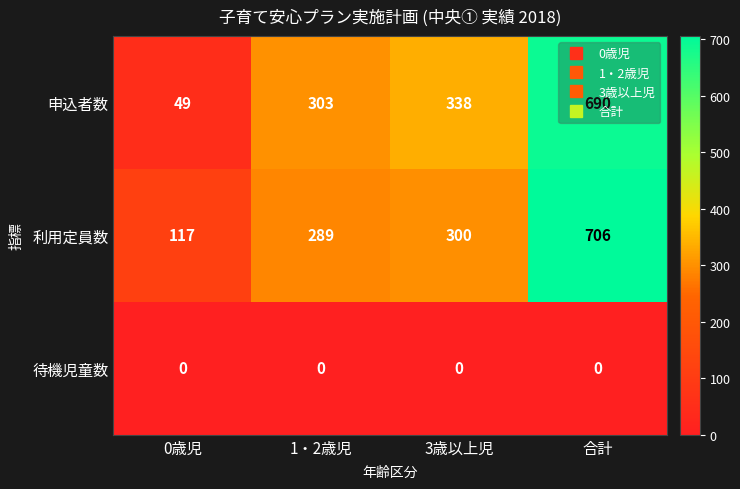

What is the approximate value of 申込者数 at 3歳以上児?

338